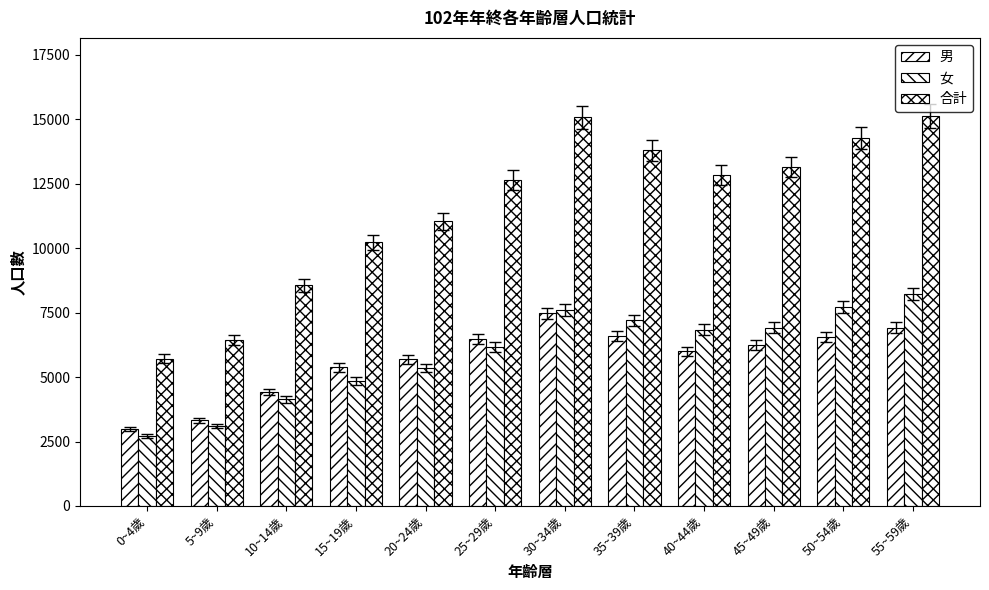

Does the chart contain stacked bars?

No